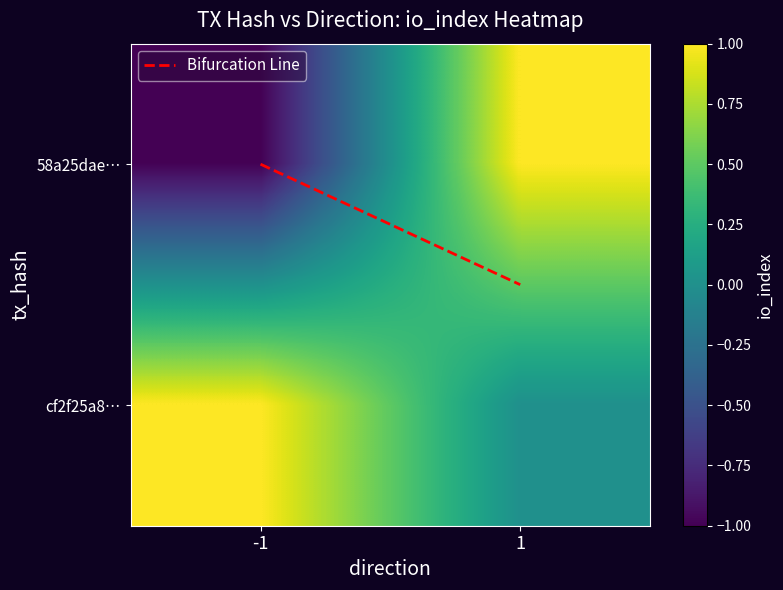

The value of 58a25daee54805bdbc295ddf1275414c11536c3 at -1 is -1. True or false?

True